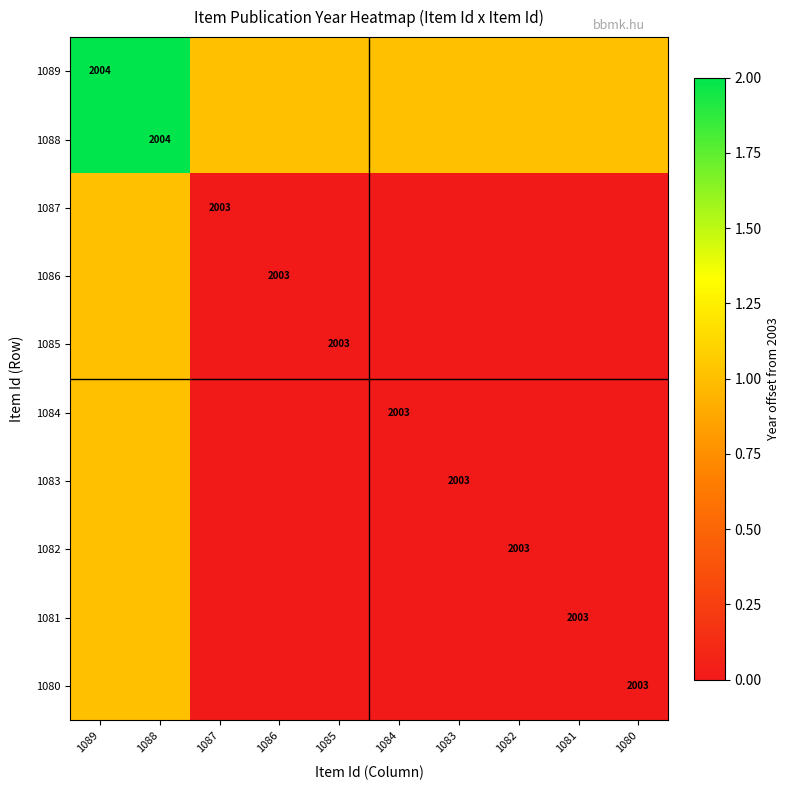

What is the difference between the maximum and minimum values in the 1081 series?

1